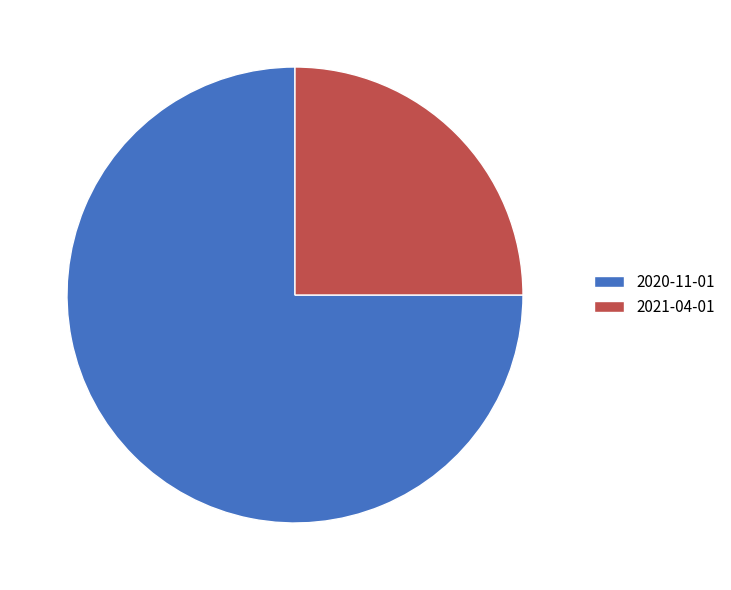

Is the sum of 2020-11-01 and 2021-04-01 greater than half?

Yes